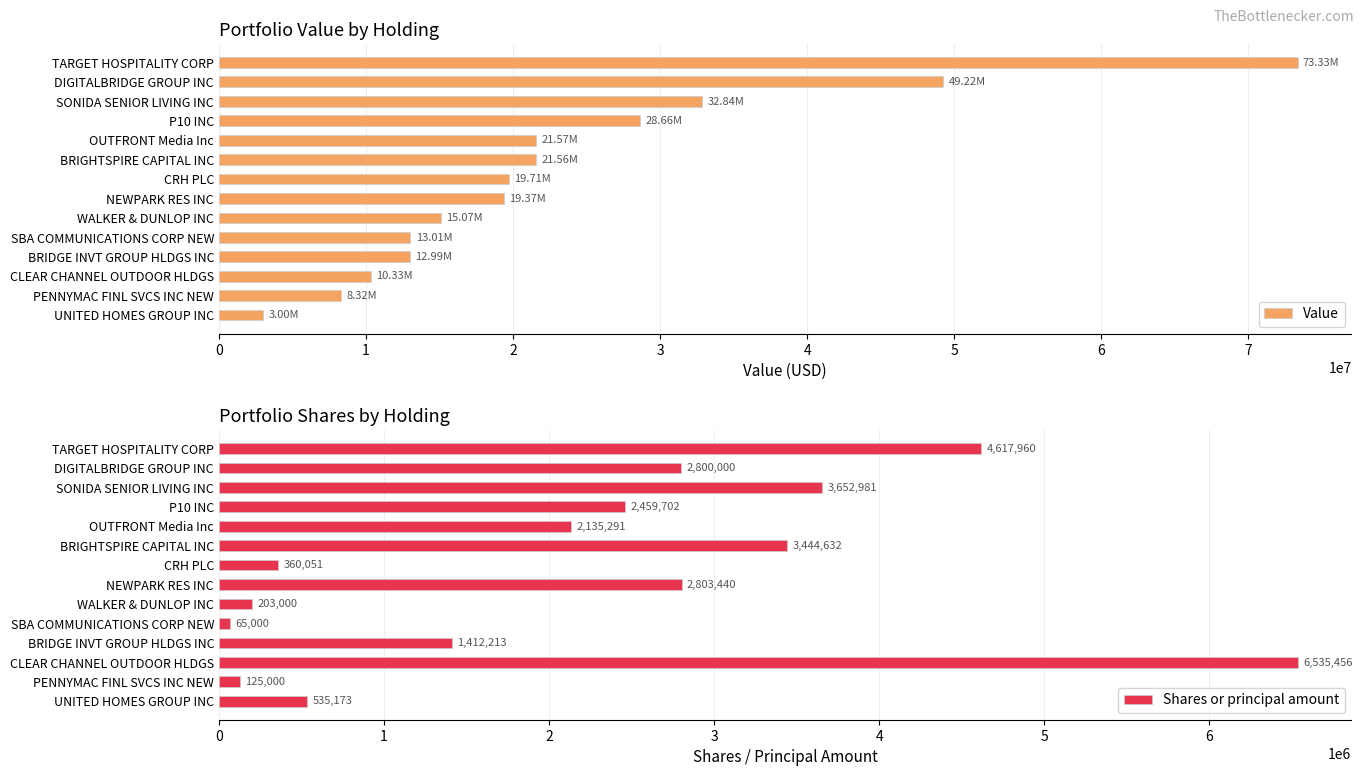

True or false: Value has a value of 17205640 at P10 INC.

False